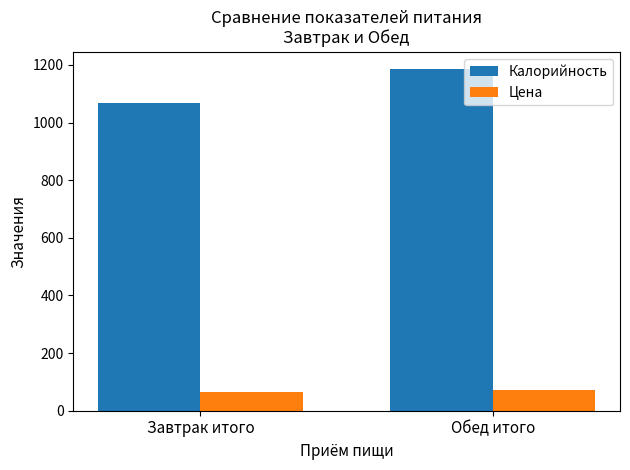

At how many categories does at least one series exceed 1179?

1